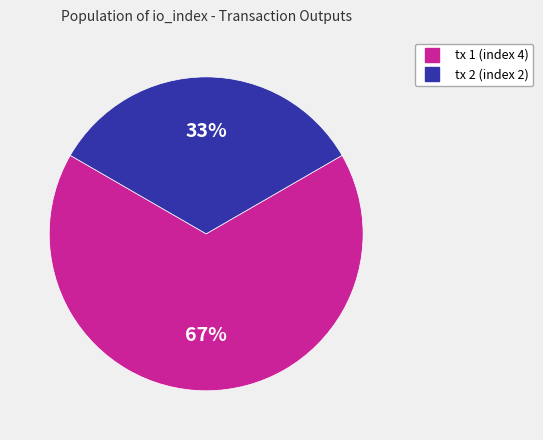

To the nearest percent, what is the average slice percentage?

50%